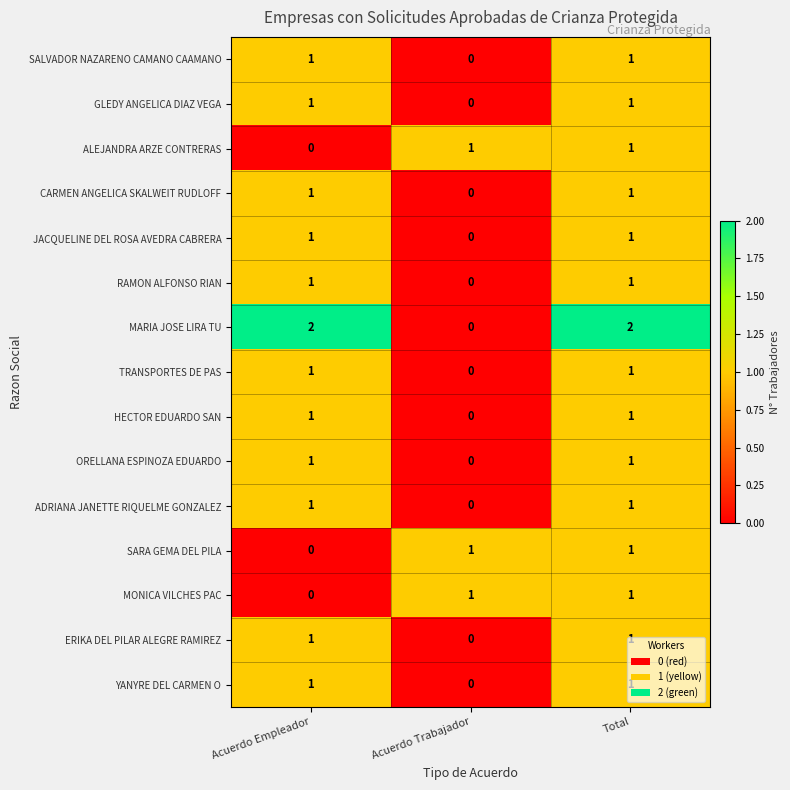

What is the total value across all series at Acuerdo Trabajador?

3